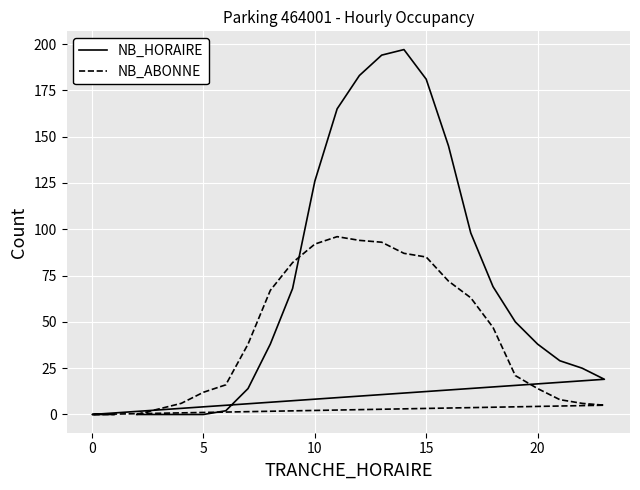

Which has a higher value, 12 or 20?

12